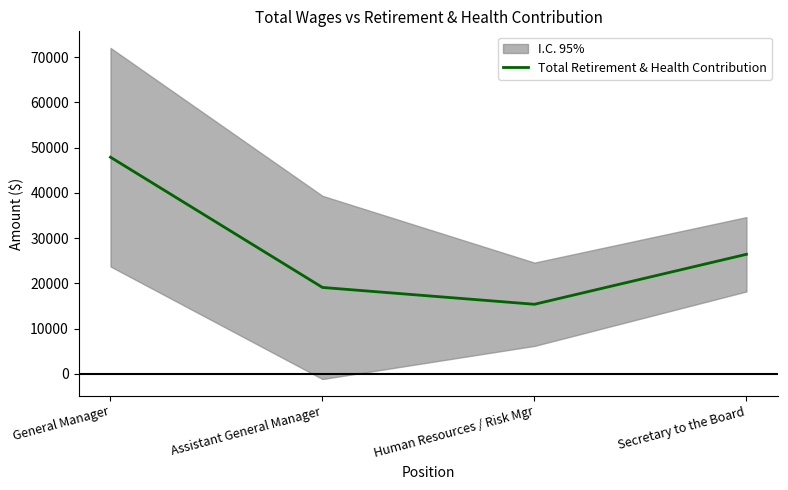

How many values exceed 26444?

1